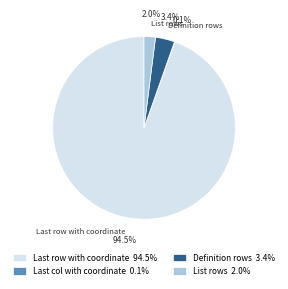

Between List rows 2.0% and Definition rows 3.4%, which is larger?

Definition rows 3.4%